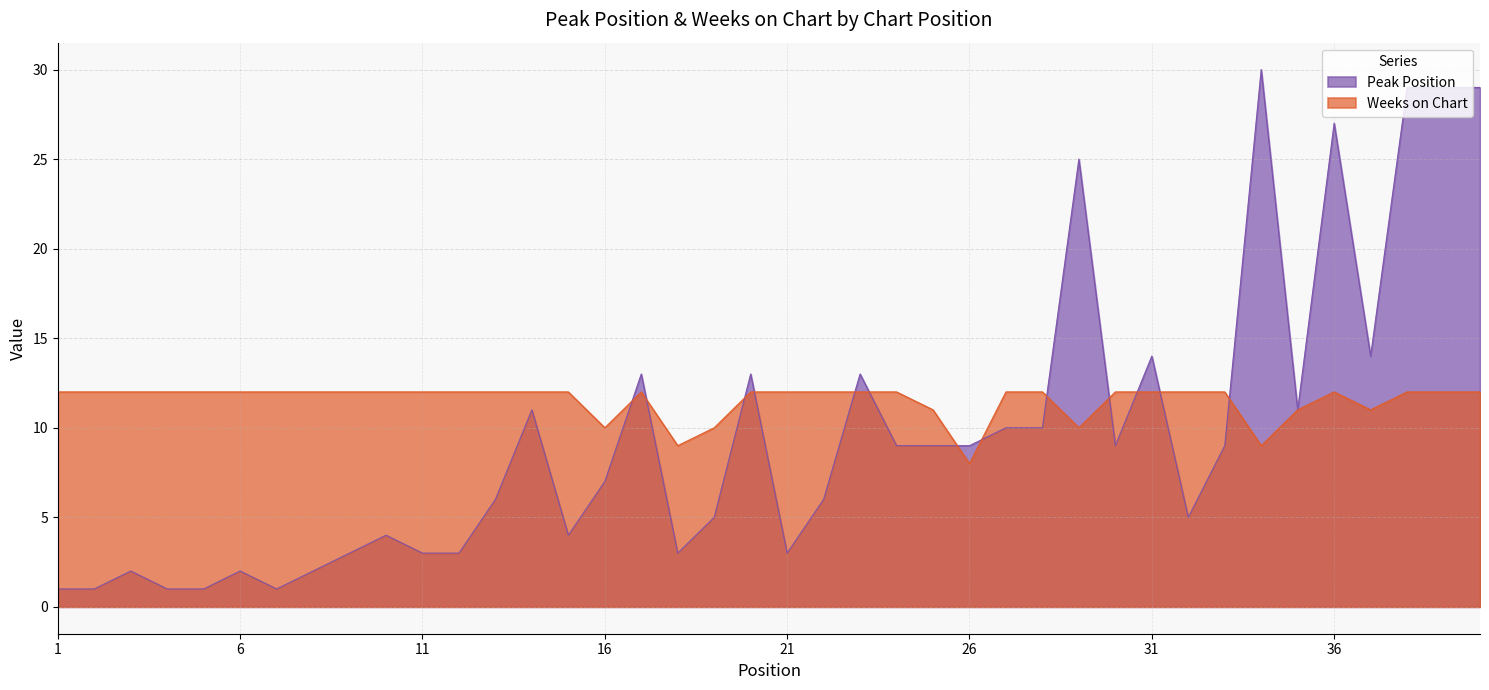

How many data points in Peak Position are less than 9?

20